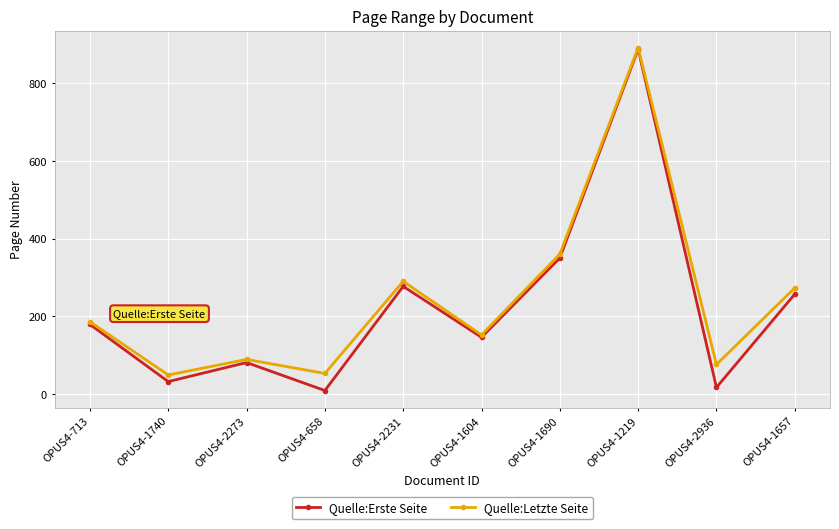

Which label corresponds to the smallest value in the chart?

OPUS4-658